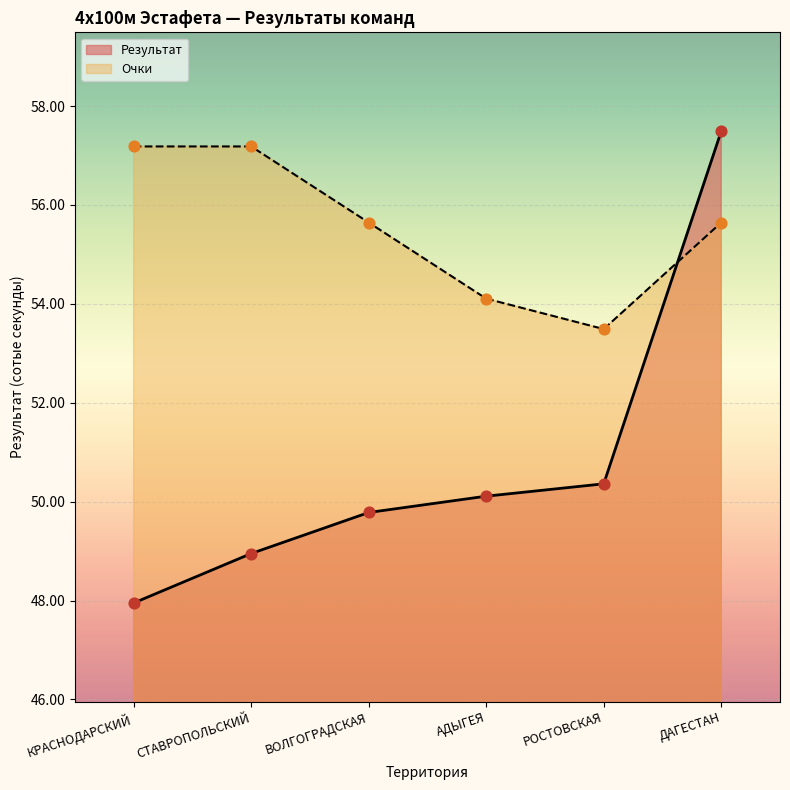

Which series has the widest spread of Y values?

Результат